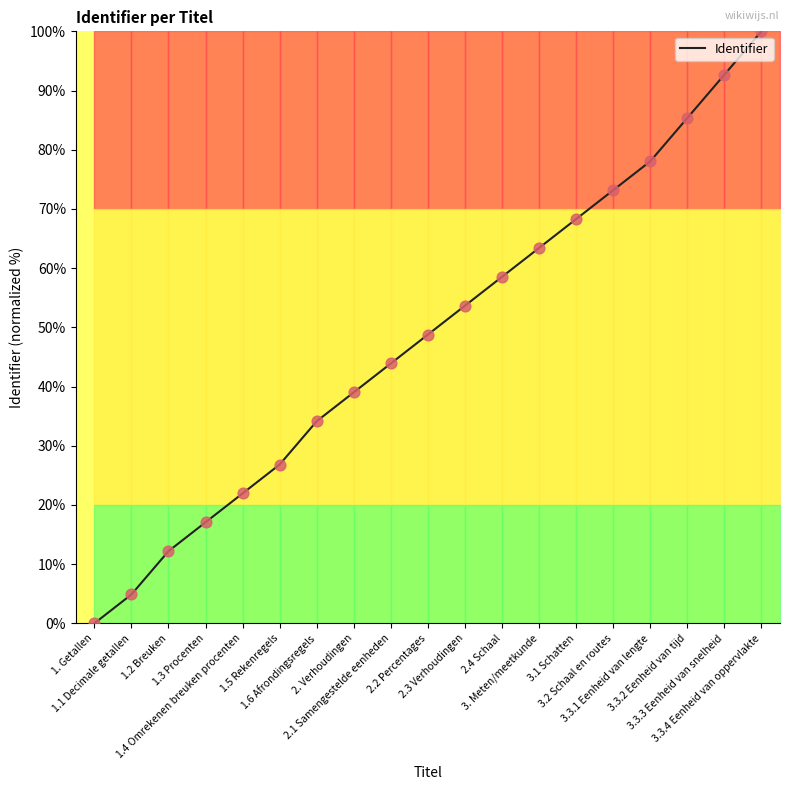

Which has a higher value, 3.3.3 Eenheid van snelheid or 3.3.4 Eenheid van oppervlakte?

3.3.4 Eenheid van oppervlakte